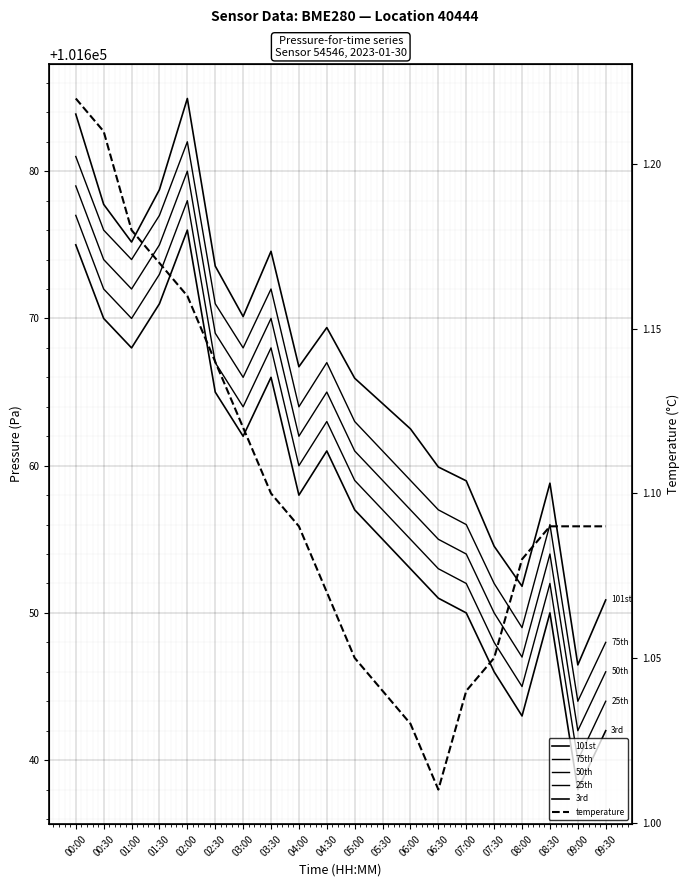

The pressure_smooth4 series shows 101668.0 at 01:00. True or false?

True